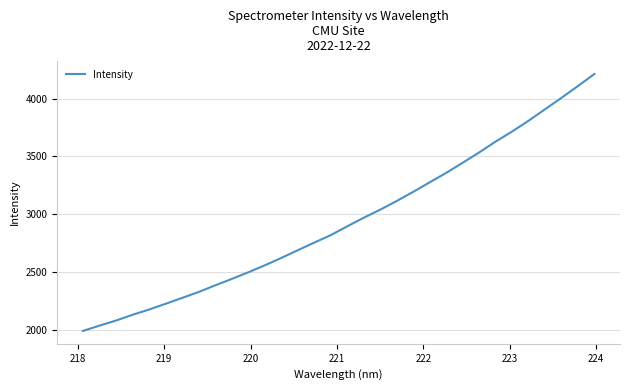

What is the difference between the maximum and minimum values?

2219.0